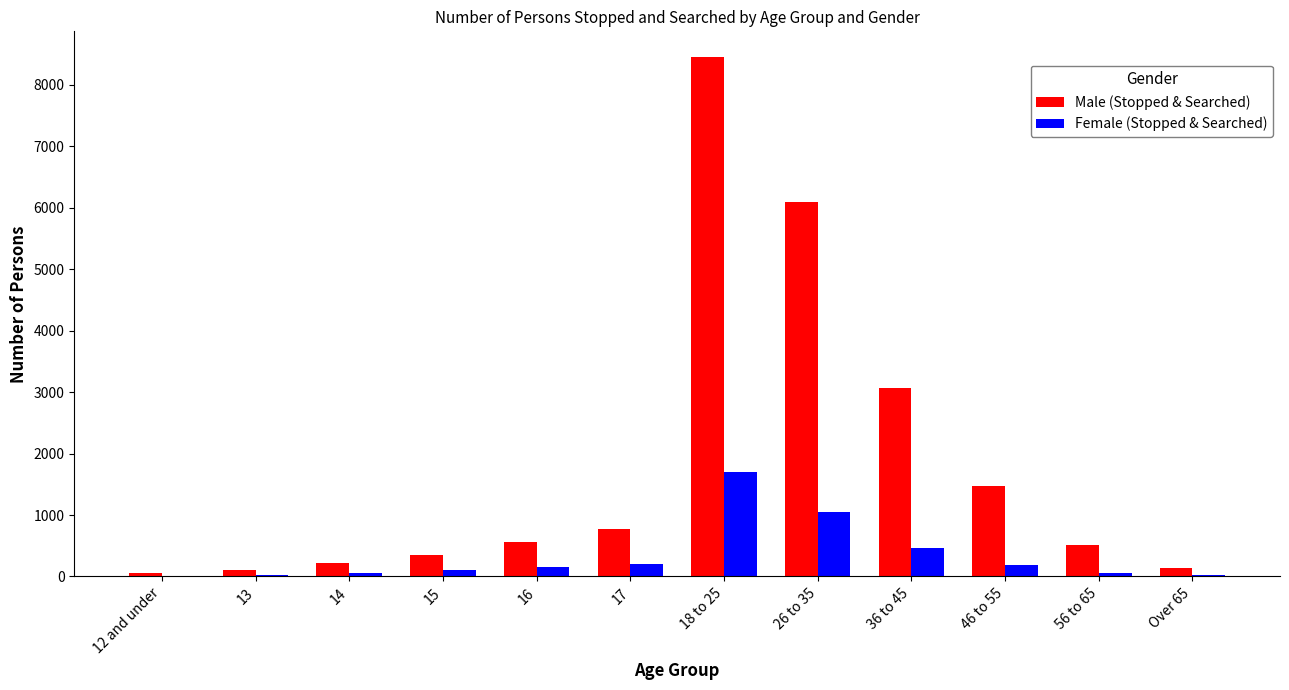

Which series has the largest total across all categories?

Male (Stopped & Searched)